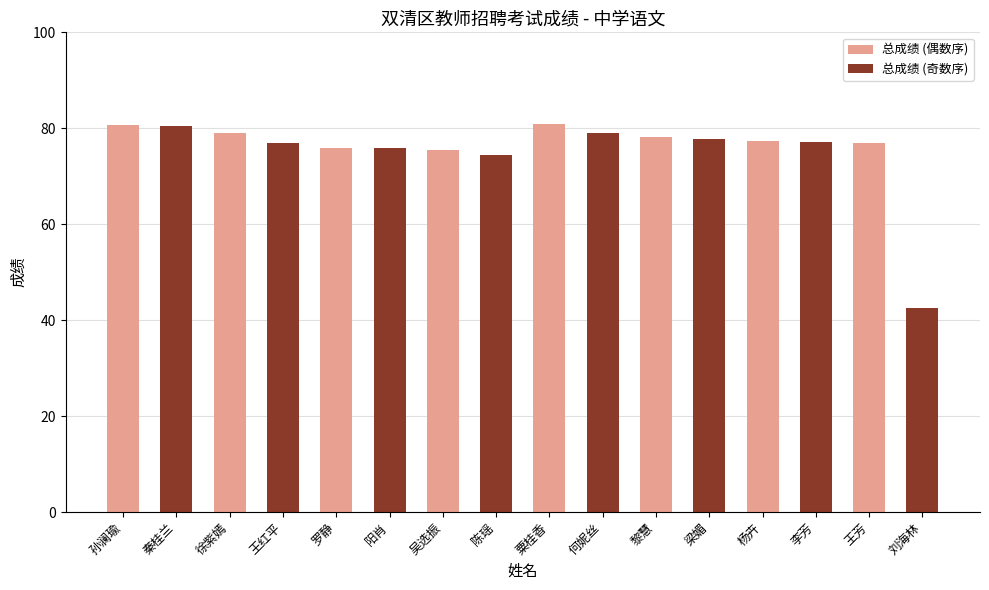

Is it true that the value at 陈瑶 is 117.0?

False